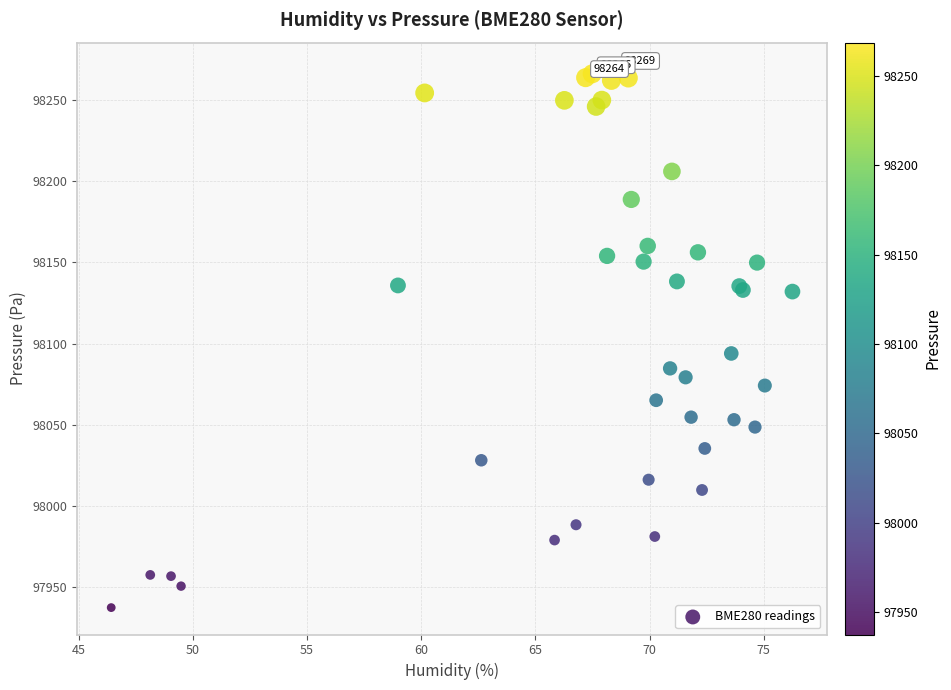

What Y value in the scatter plot is closest to 98103?

98093.9